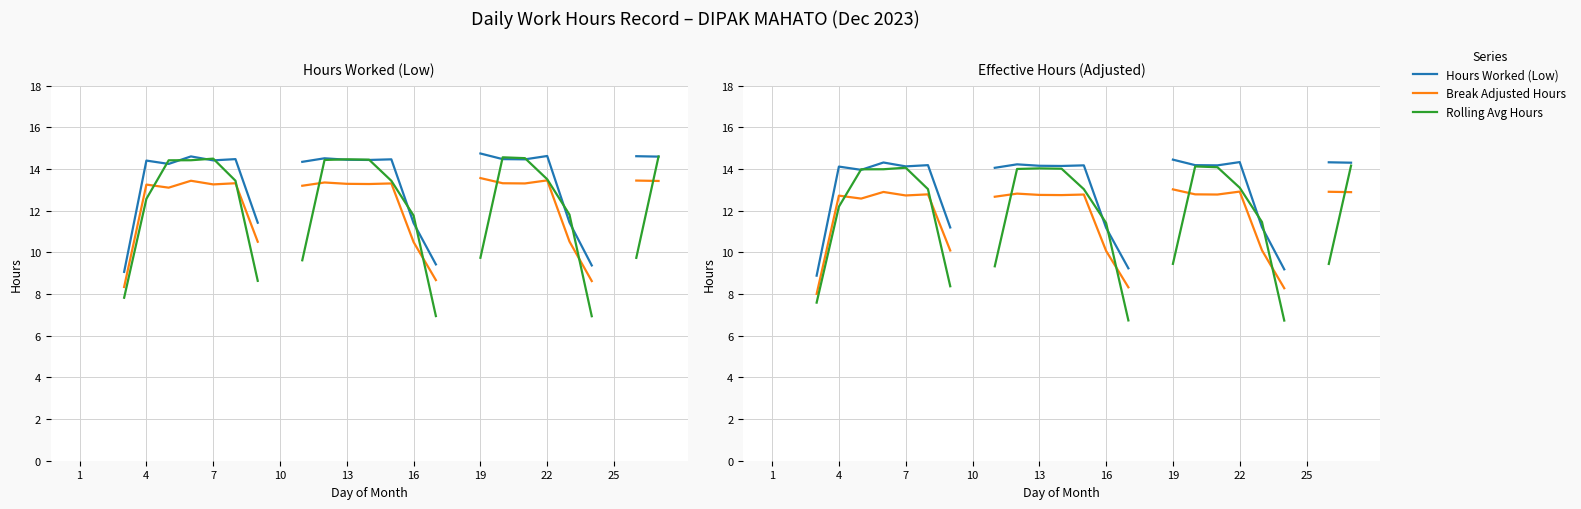

What is the label of the 5th point from the left?

13